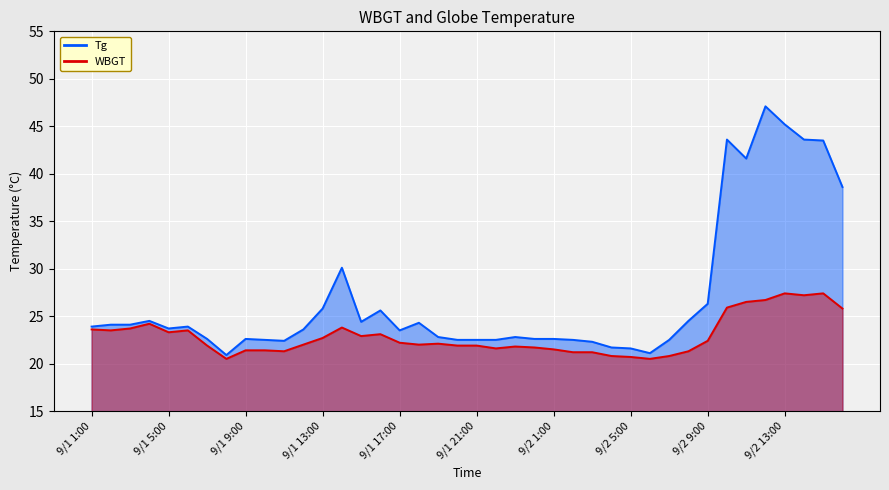

Is the value of Tg at 9/2 5:00 greater than the value of WBGT at 9/1 2:00?

No